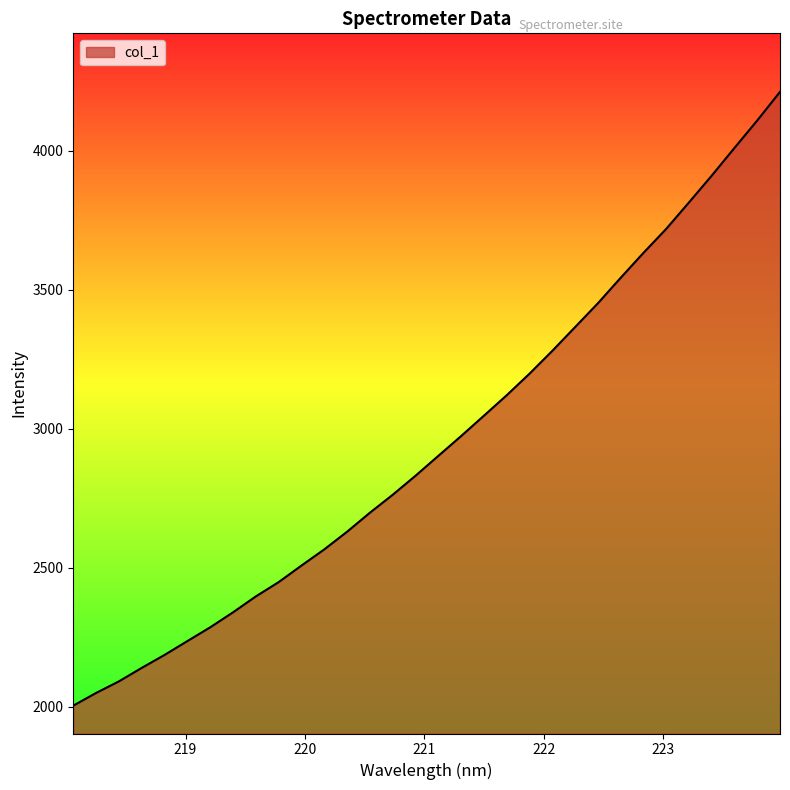

What is the minimum value shown in the chart?

2004.6